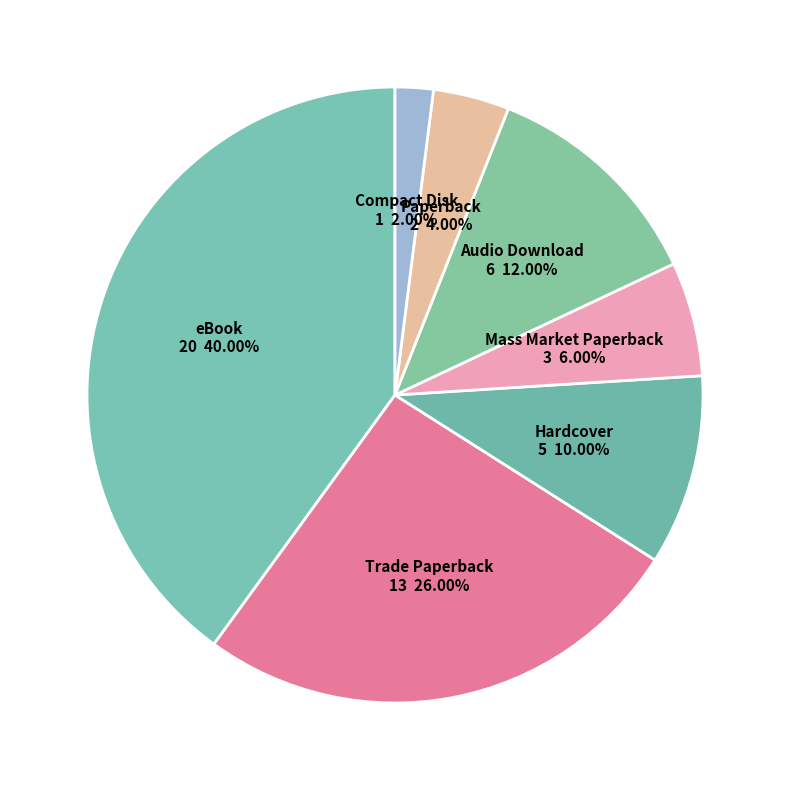

What is the largest slice in the pie chart?

eBook